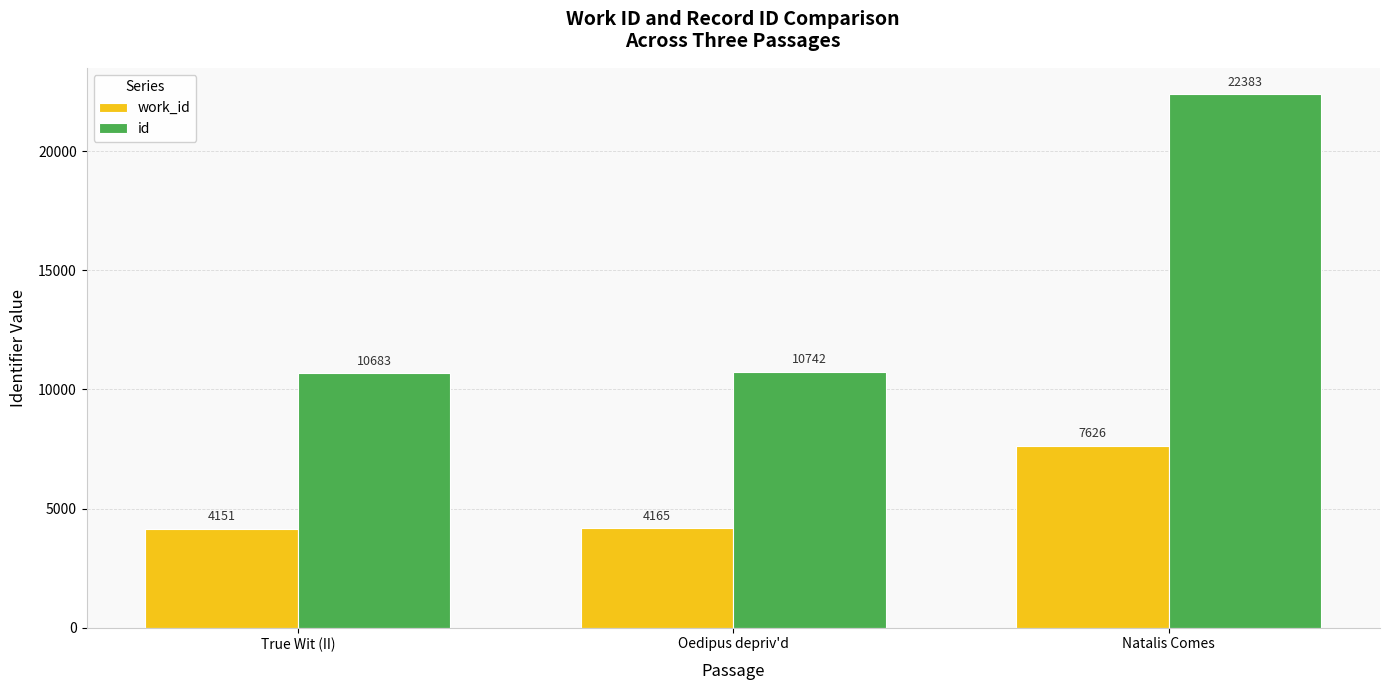

Which series has the widest spread of values?

id